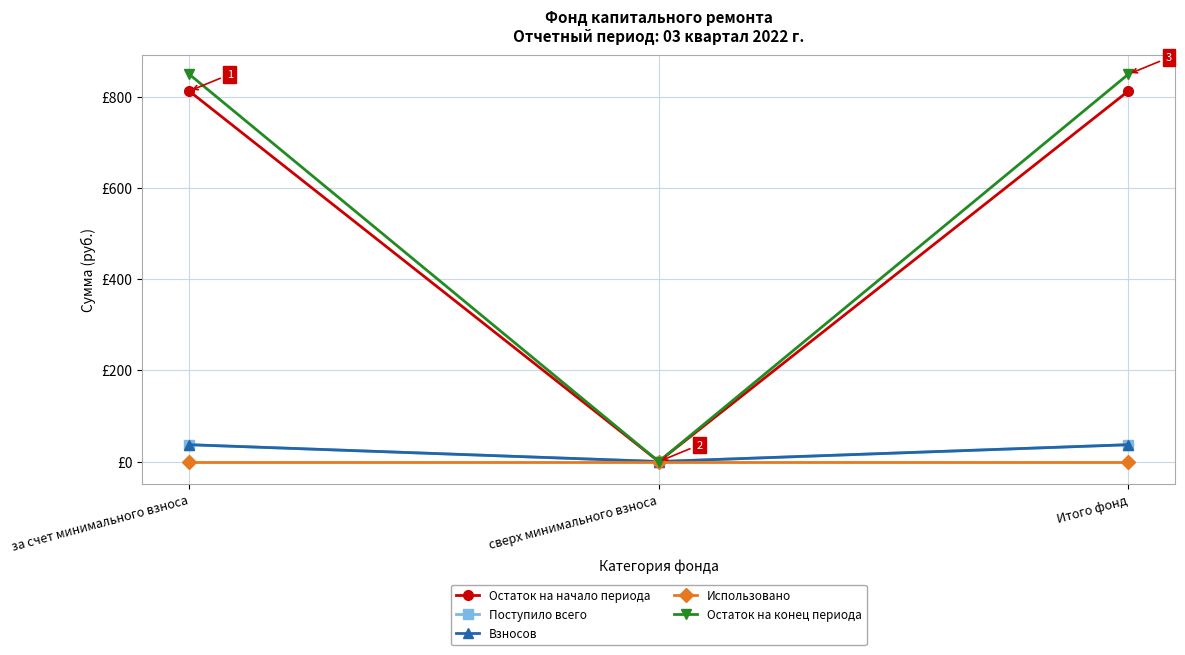

Is this an area chart (filled region under the line)?

No